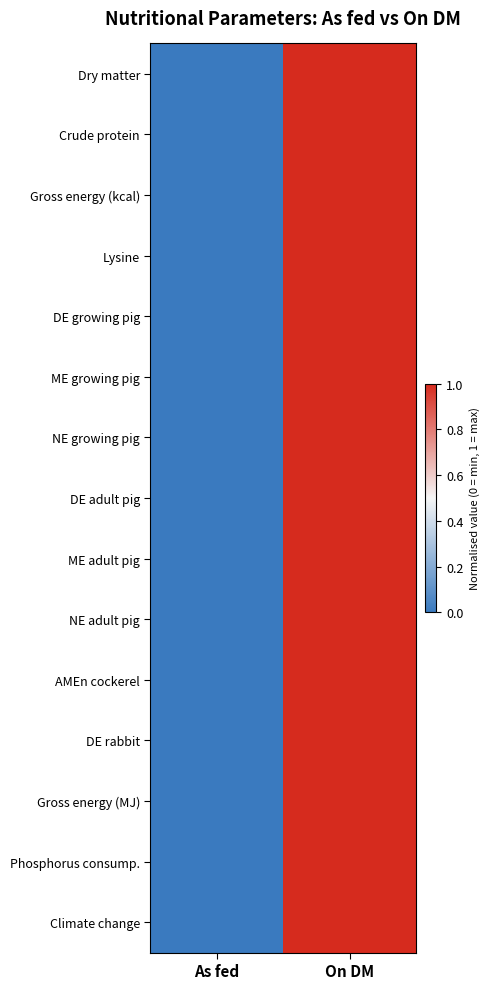

Rank the series by their maximum value, from highest to lowest.

Dry matter, Crude protein, Gross energy (kcal), Lysine, DE growing pig, ME growing pig, NE growing pig, DE adult pig, ME adult pig, NE adult pig, AMEn cockerel, DE rabbit, Gross energy (MJ), Phosphorus consump., Climate change